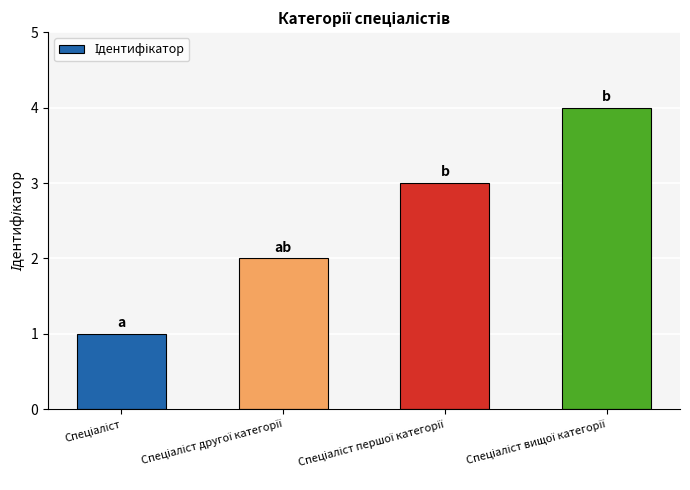

What is the greatest value displayed?

4